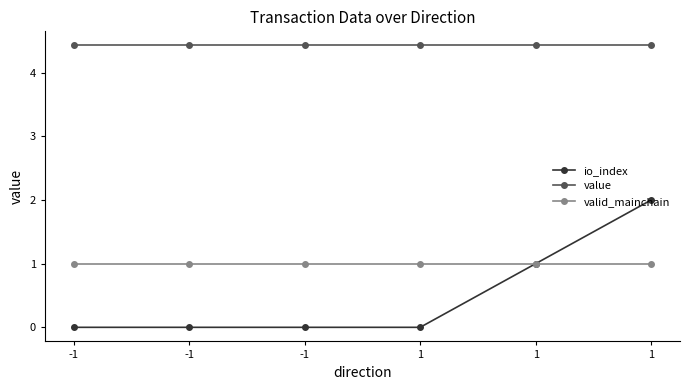

Which series changed the most between -1 and 1?

io_index